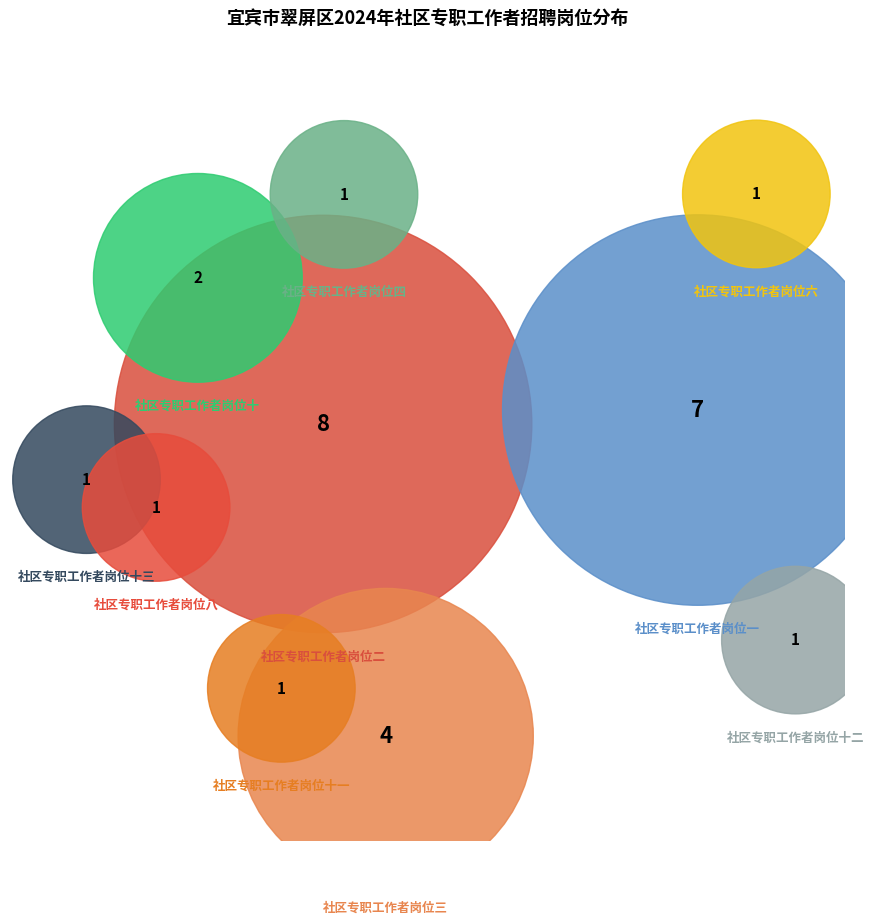

To the nearest percent, what is the difference between the 社区专职工作者岗位七 and 社区专职工作者岗位二 slice percentages?

23%